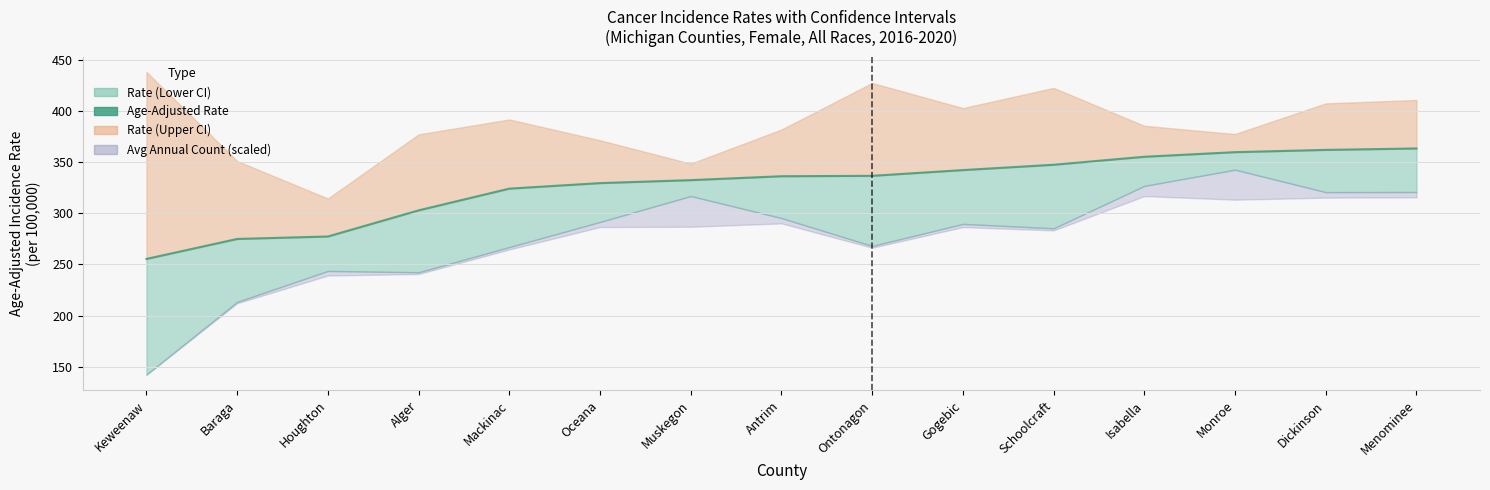

What is the average value?

326.5